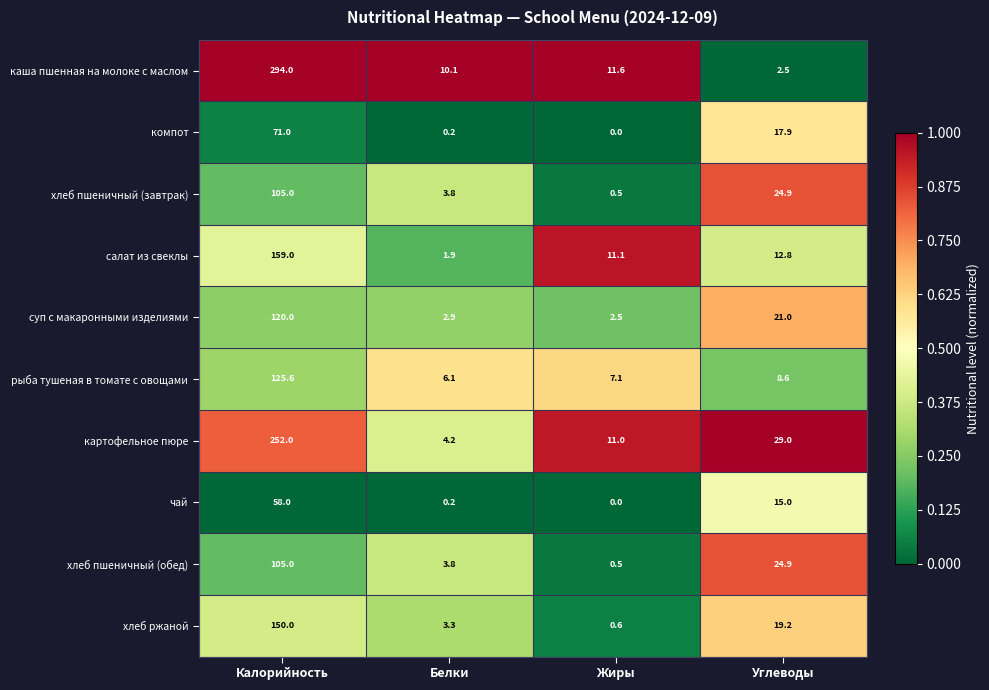

The value of хлеб пшеничный (обед) at Белки is 5.4. True or false?

False